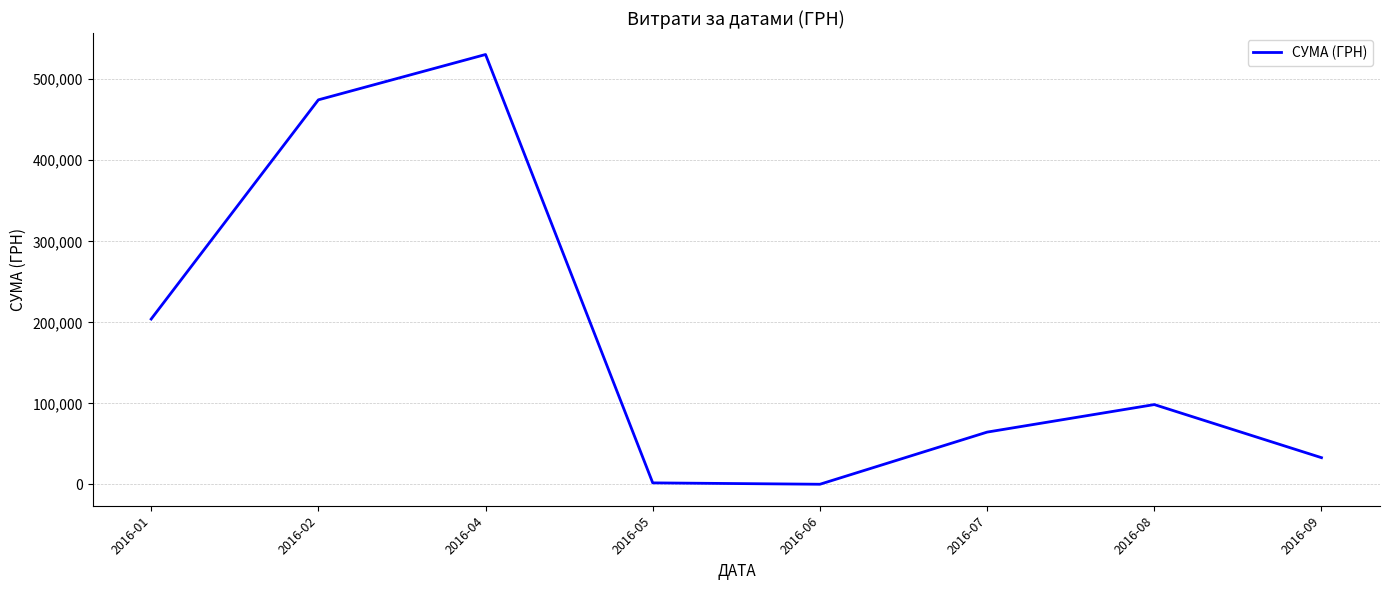

What is the maximum value shown in the chart?

530511.9